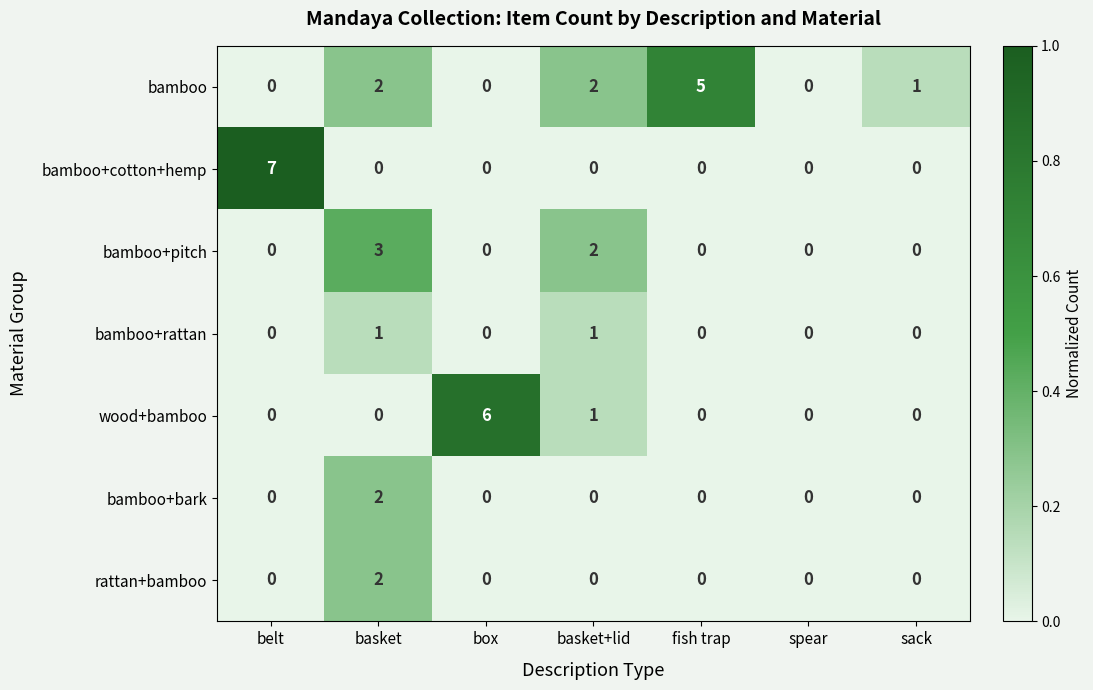

What is the spread (max minus min) of values at sack?

1